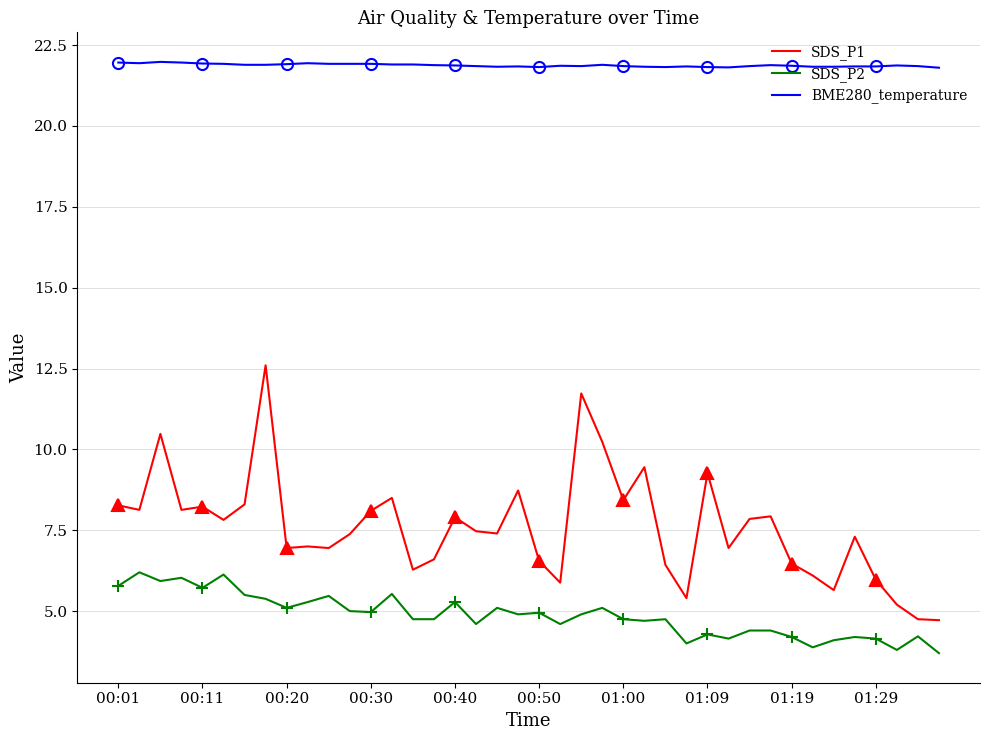

Reading right to left, transcribe all the data shown in this chart.

SDS_P1: 4.7	4.8	5.2	6.0	7.3	5.7	6.1	6.5	7.9	7.8	7.0	9.3	5.4	6.4	9.4	8.4	10.2	11.7	5.9	6.5	8.7	7.4	7.5	7.9	6.6	6.3	8.5	8.1	7.4	7.0	7.0	7.0	12.6	8.3	7.8	8.2	8.1	10.5	8.1	8.3
SDS_P2: 3.7	4.2	3.8	4.2	4.2	4.1	3.9	4.2	4.4	4.4	4.2	4.3	4.0	4.8	4.7	4.8	5.1	4.9	4.6	5.0	4.9	5.1	4.6	5.3	4.8	4.8	5.5	5.0	5.0	5.5	5.3	5.1	5.4	5.5	6.1	5.7	6.0	5.9	6.2	5.8
BME280_temperature: 21.8	21.9	21.9	21.8	21.8	21.8	21.8	21.9	21.9	21.9	21.8	21.8	21.8	21.8	21.8	21.9	21.9	21.9	21.9	21.8	21.8	21.8	21.9	21.9	21.9	21.9	21.9	21.9	21.9	21.9	21.9	21.9	21.9	21.9	21.9	21.9	22.0	22.0	21.9	22.0